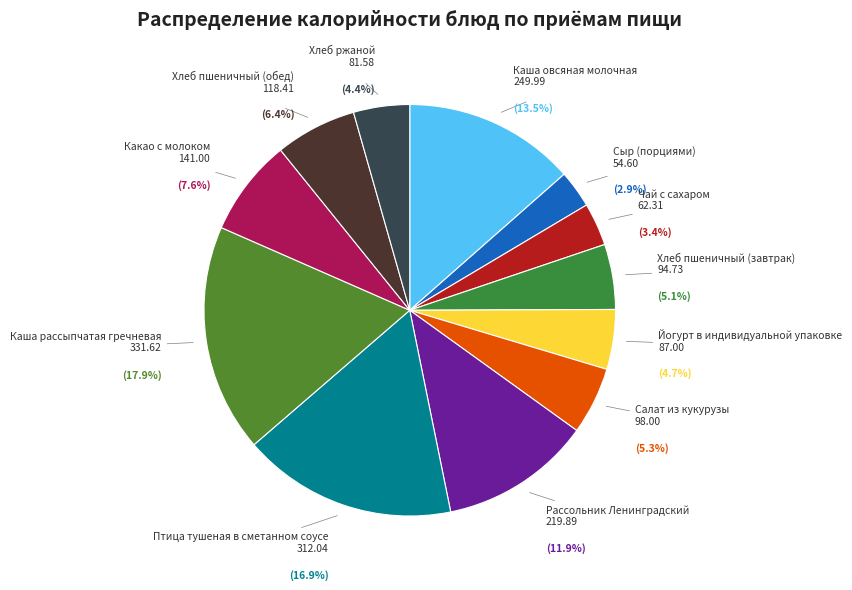

How many slices are in this pie chart?

12